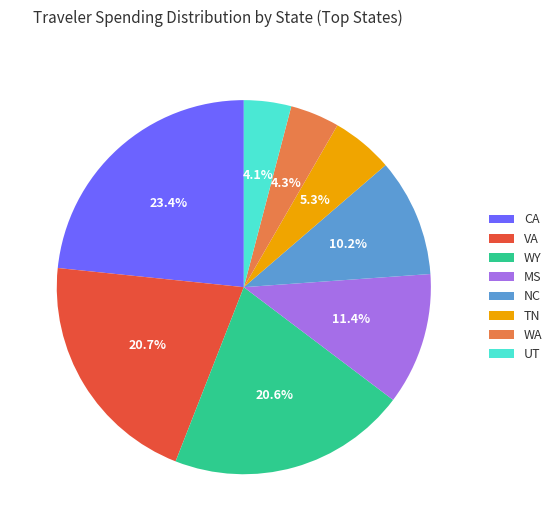

Which category has the biggest portion of the pie?

CA